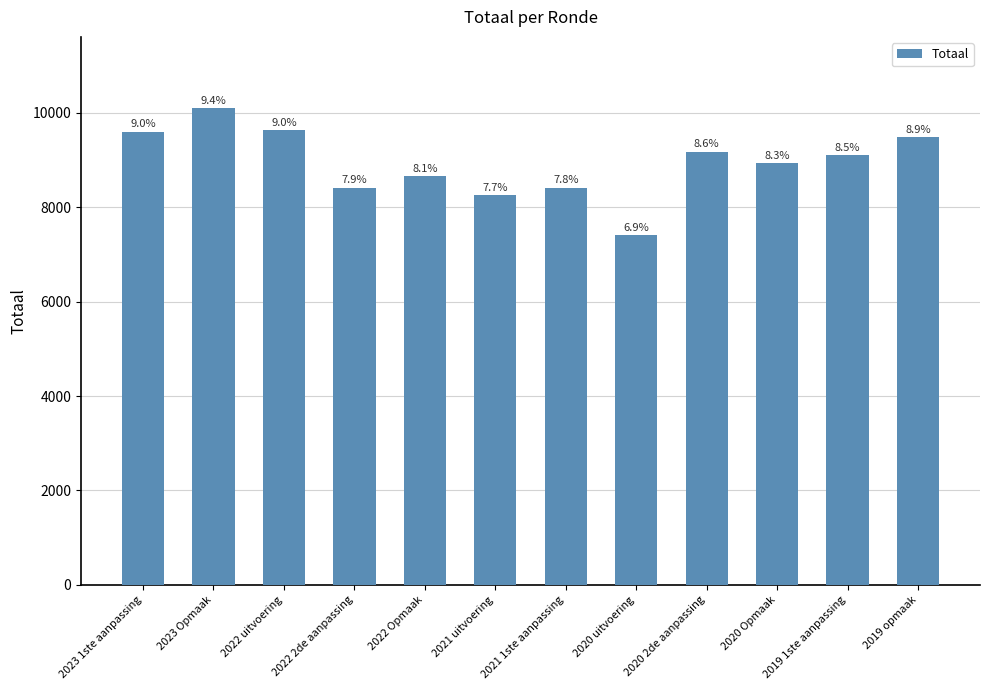

What is the difference between the values at 2021 1ste aanpassing and 2023 1ste aanpassing?

1193